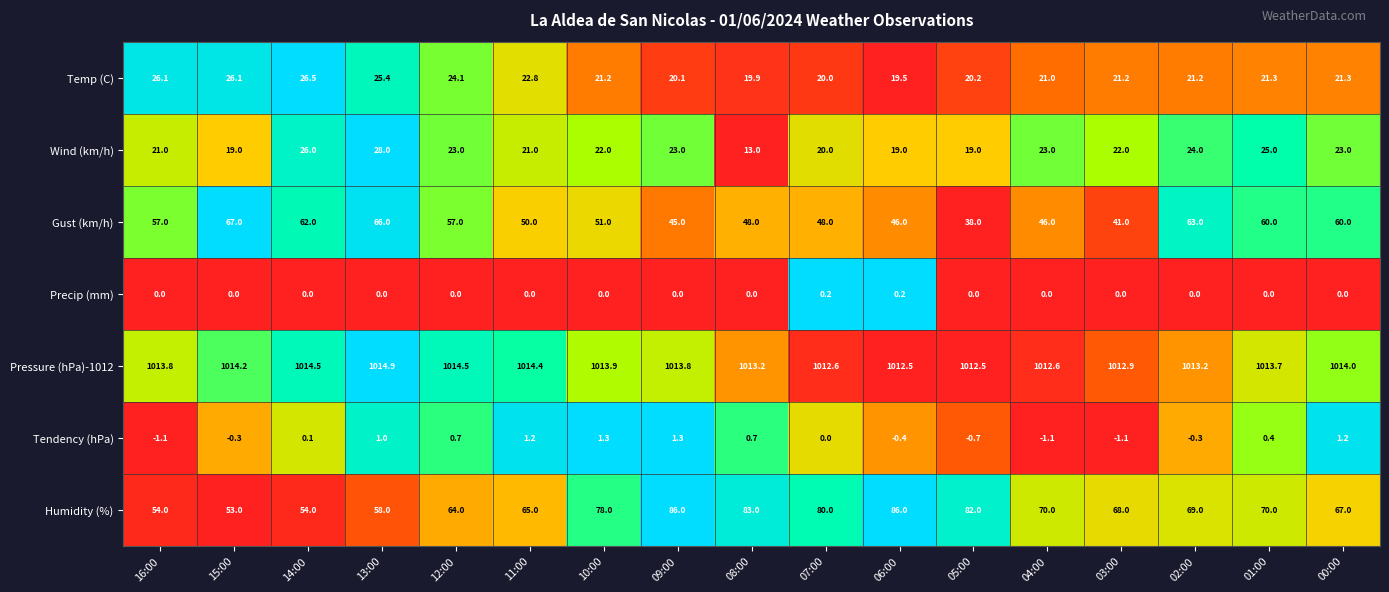

Where does the Wind (km/h) series first go above 22?

14:00